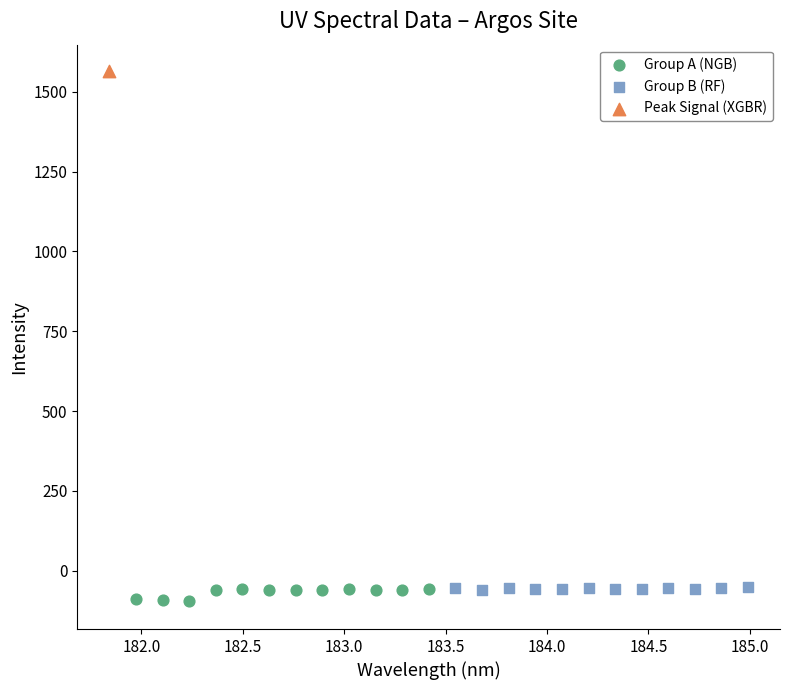

Which series reaches the minimum Y coordinate?

Group A (NGB)